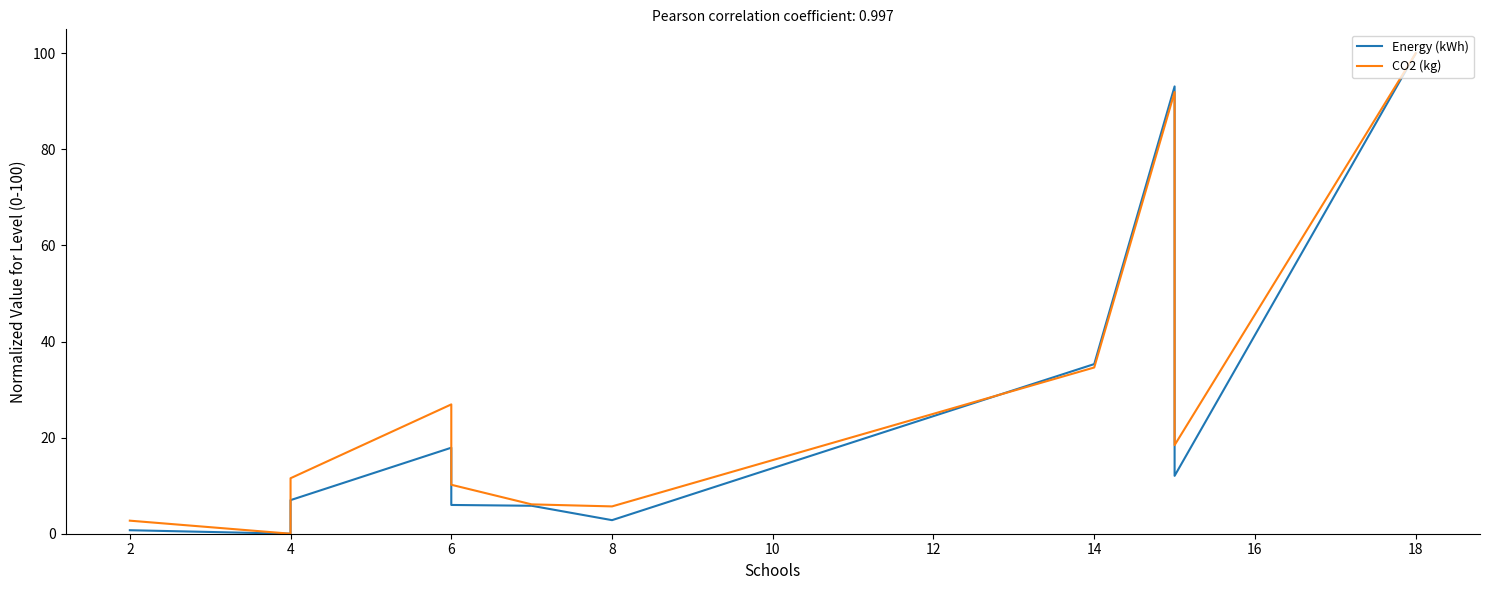

Reading left to right, extract all data points from this chart.

Energy (kWh): 0.7	0.0	7.0	17.9	6.0	5.8	2.8	35.3	93.1	12.0	100.0
CO2 (kg): 2.7	0.0	11.6	26.9	10.2	6.1	5.7	34.6	91.9	18.4	100.0